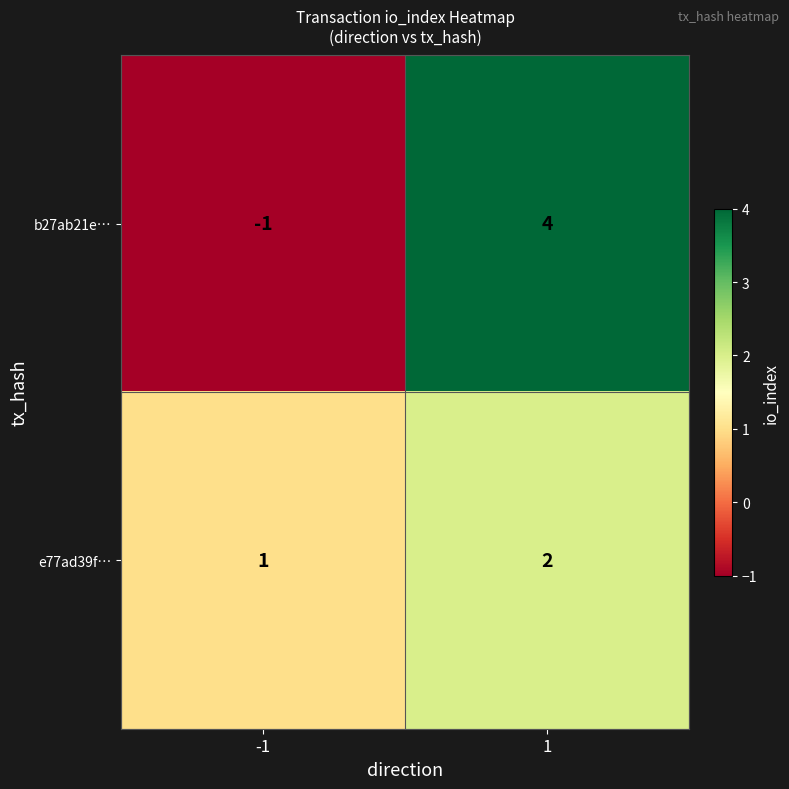

What is the spread (max minus min) of values at -1?

2